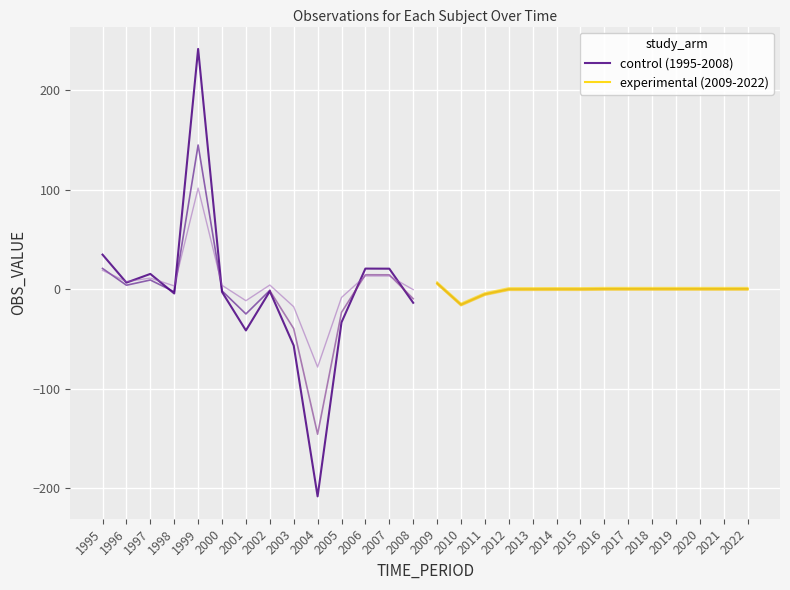

What is the sum of all experimental (2009-2022) values?

-16.5